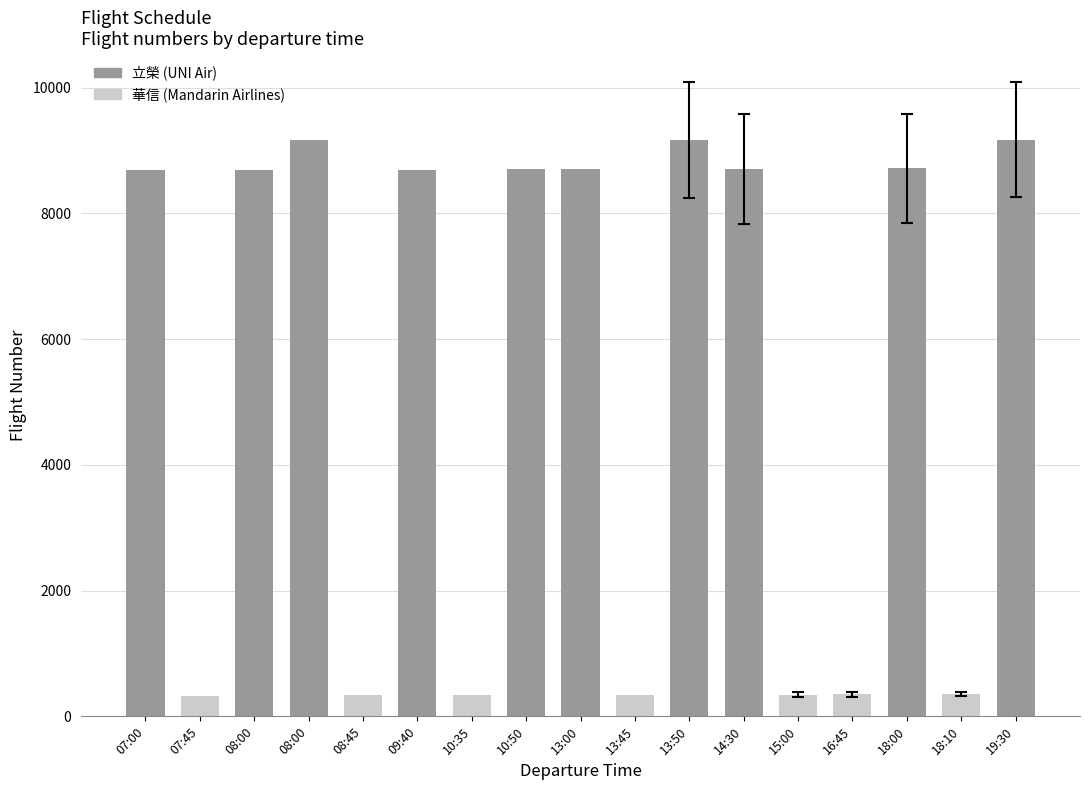

How many values are below 8691?

8